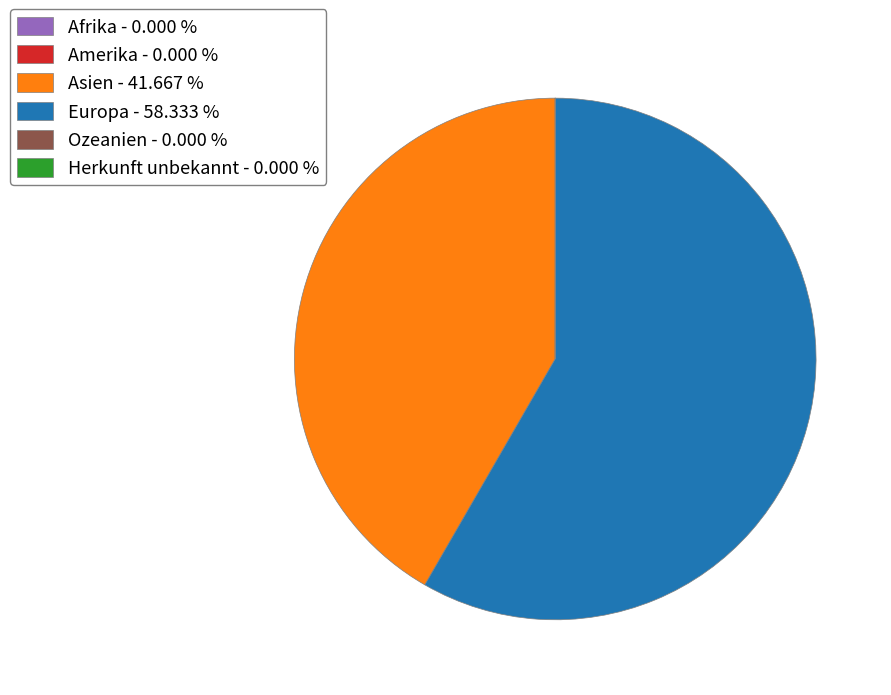

Is there a majority slice in this chart?

Yes